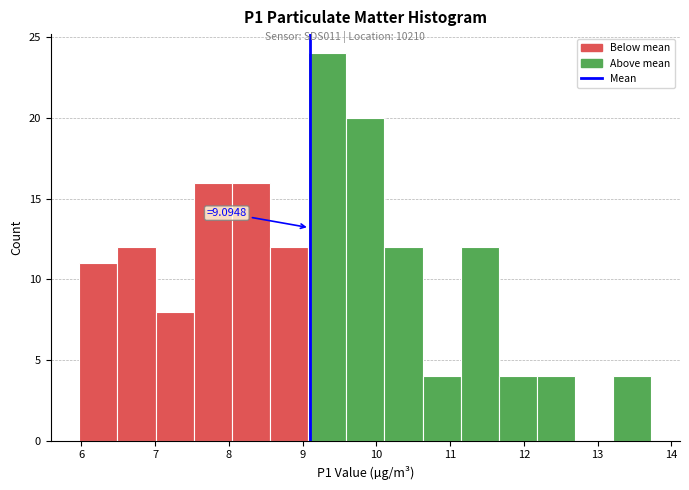

Over which range of the x-axis is the bar tallest?

9.1 to 9.6